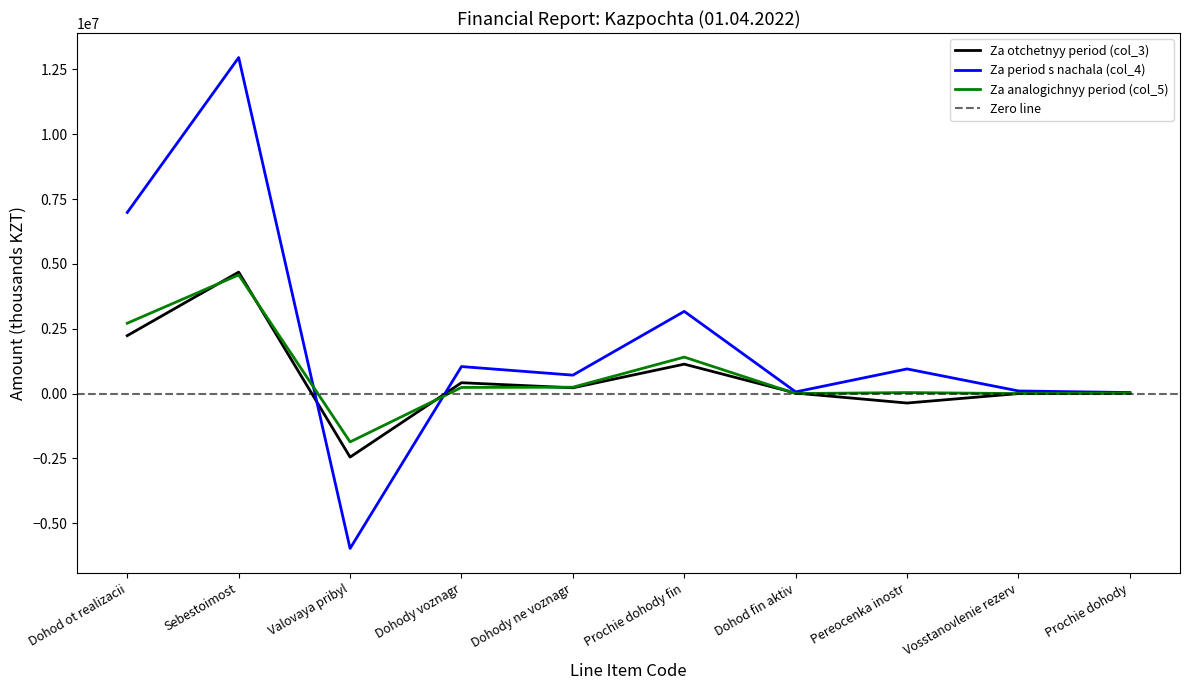

What is the lowest value of the Za period s nachala (col_4) series?

-5972863